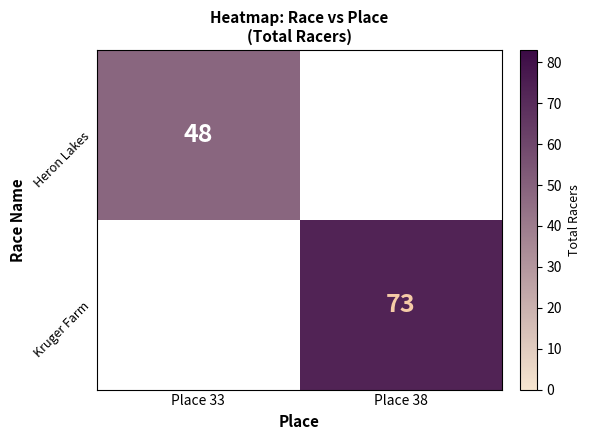

True or false: Kruger Farm has a value of 98 at Place 38.

False